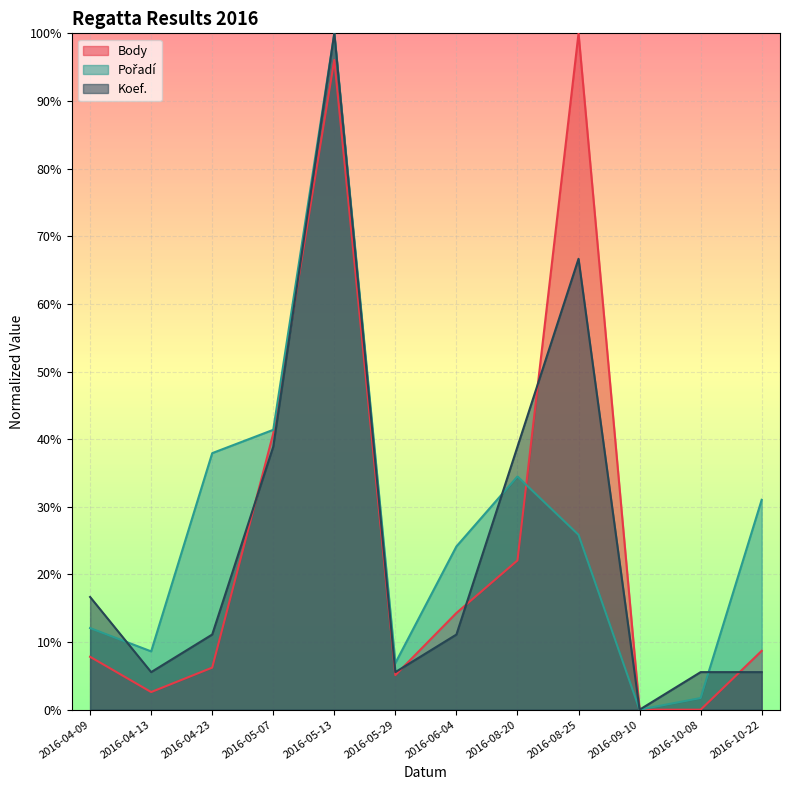

Rank the series at 2016-05-07 from lowest to highest value.

Koef., Body, Pořadí